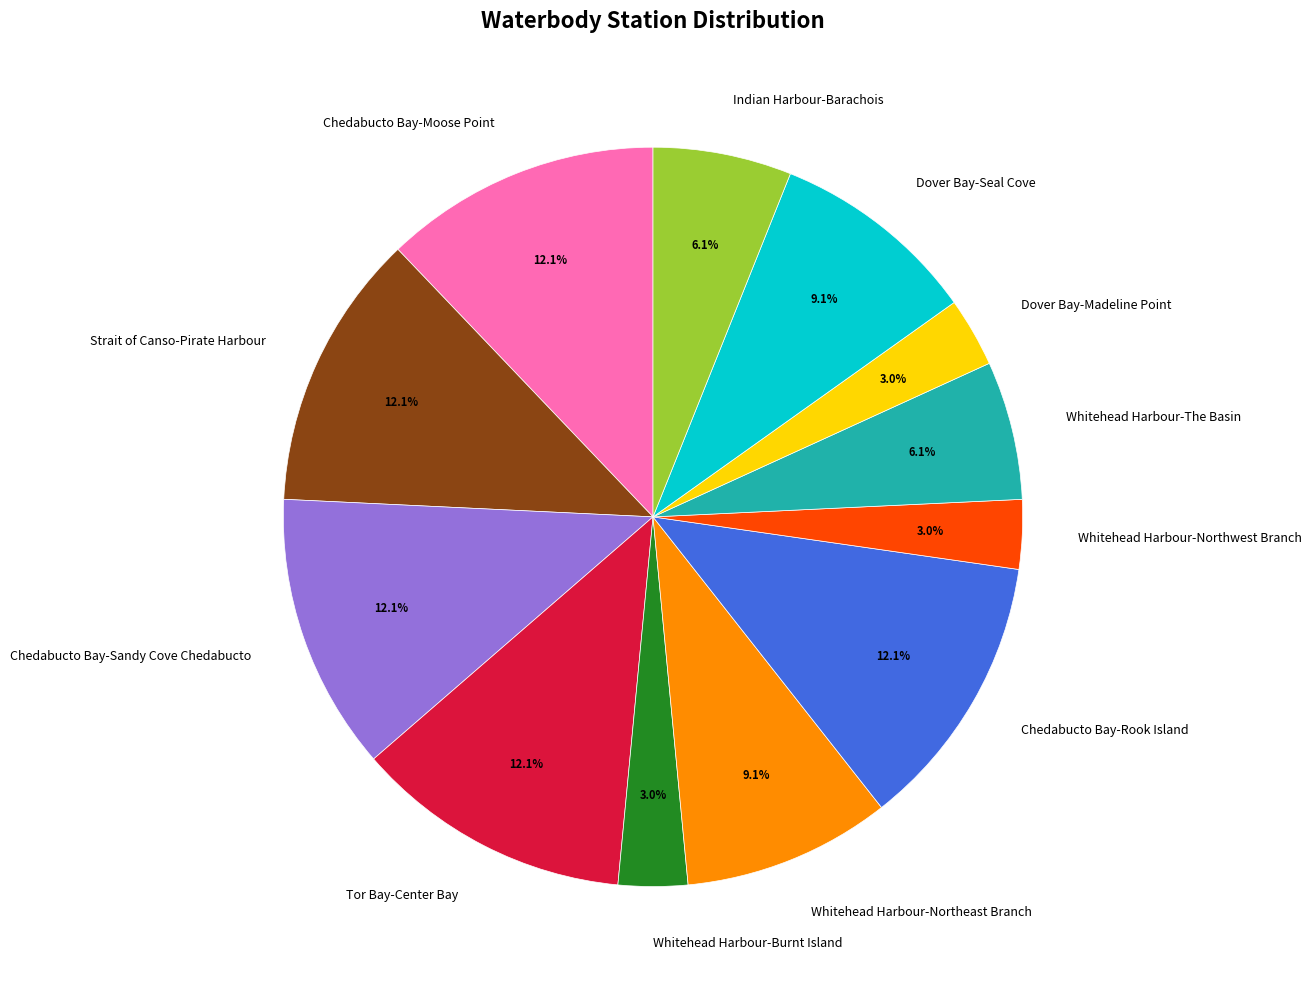

Count the number of slices in the pie.

12